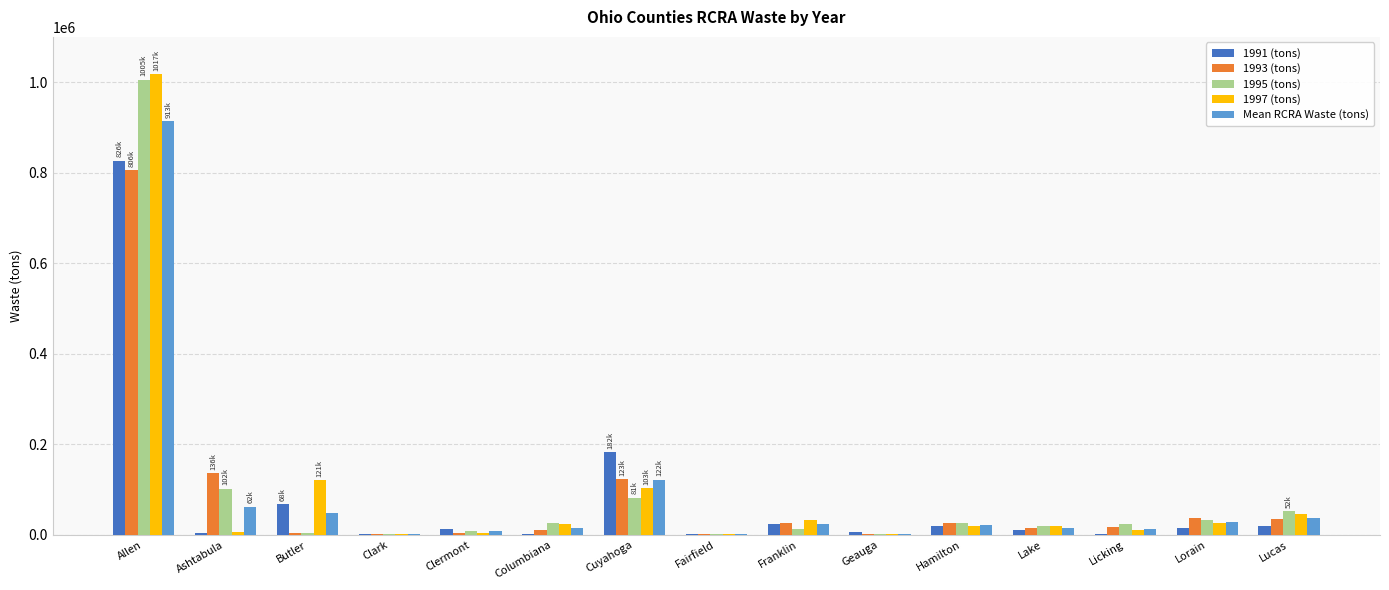

The 1993 (tons) series shows 122594 at Cuyahoga. True or false?

True